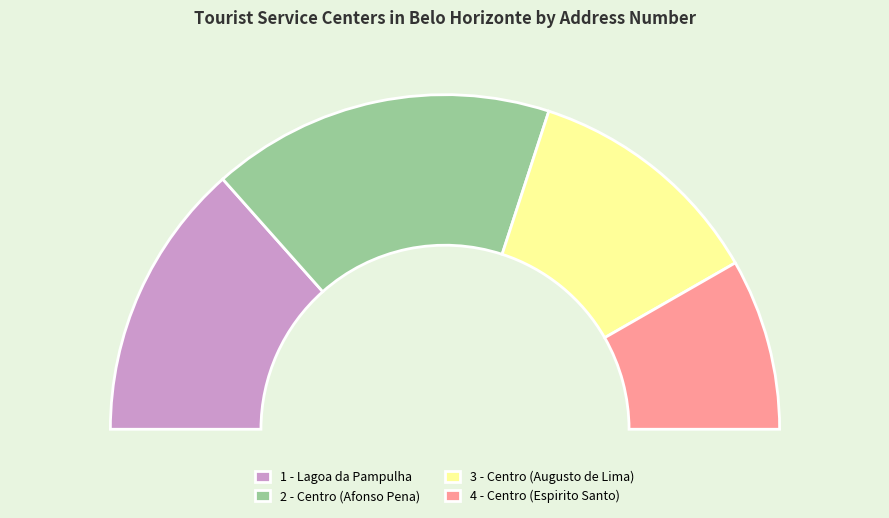

Is there a majority slice in this chart?

No